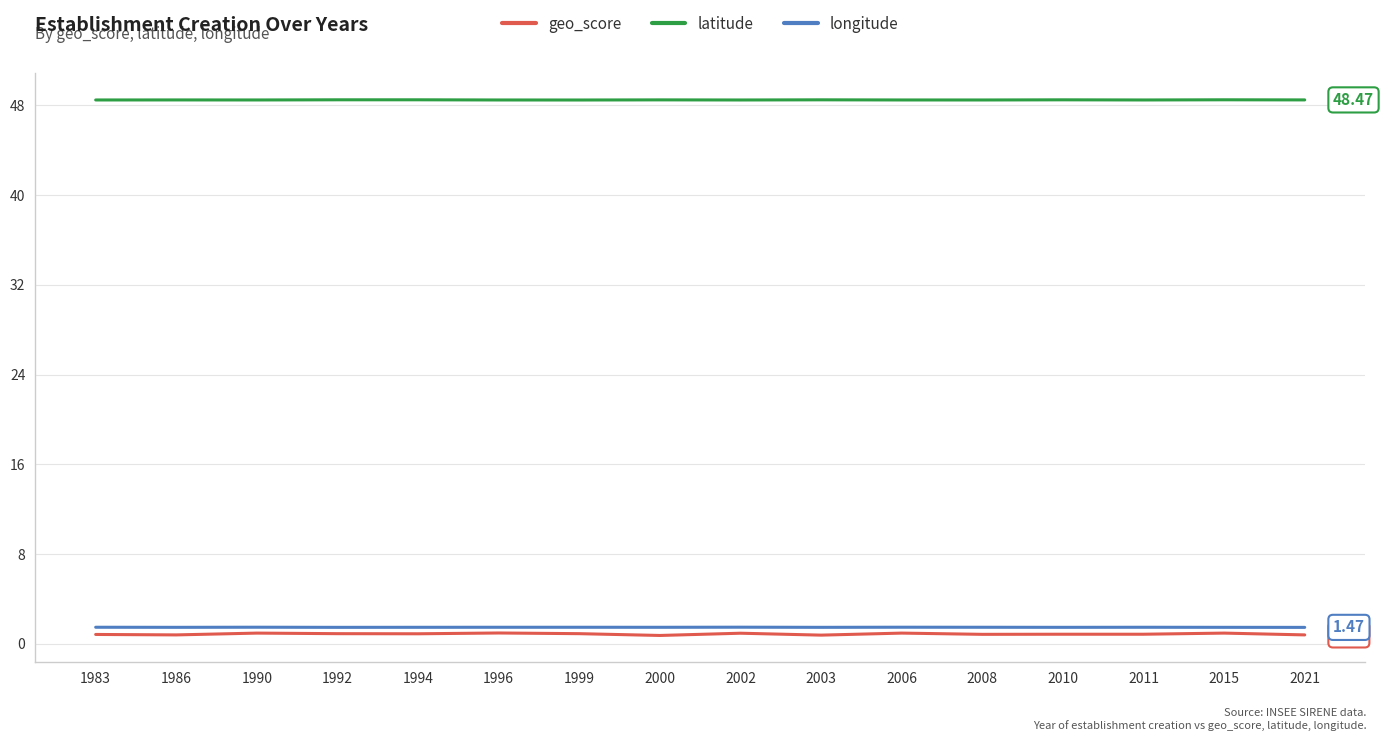

Which series has the largest total across all categories?

latitude